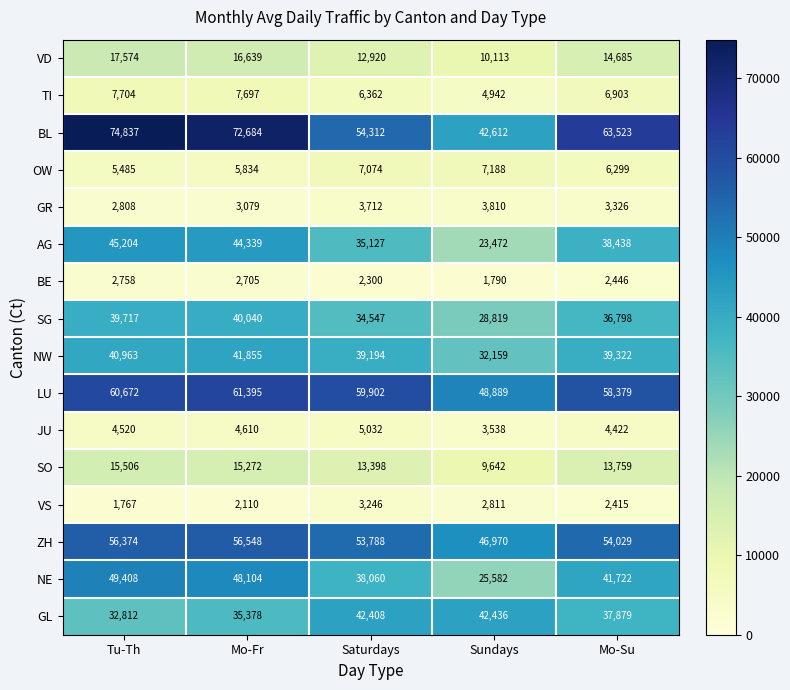

What is the difference between the second highest and second lowest values in the AG series?

9212